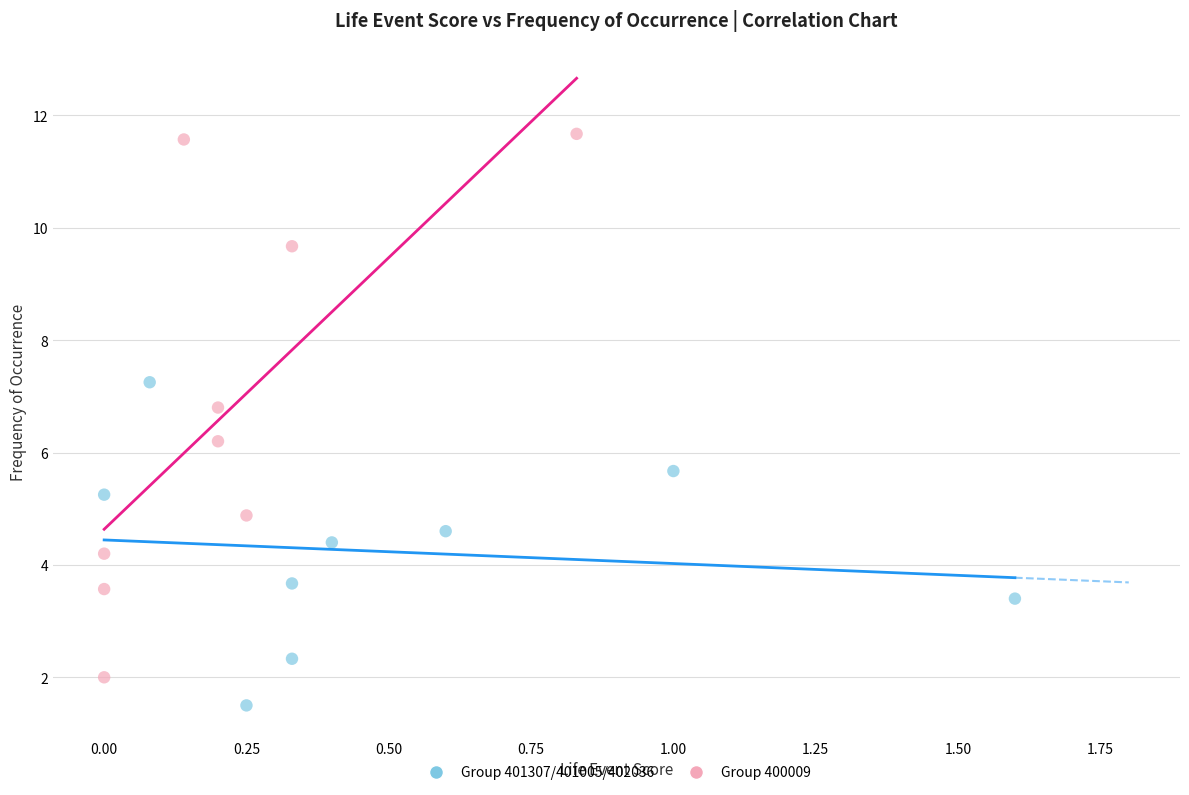

Which series has the widest spread of Y values?

Group 400009